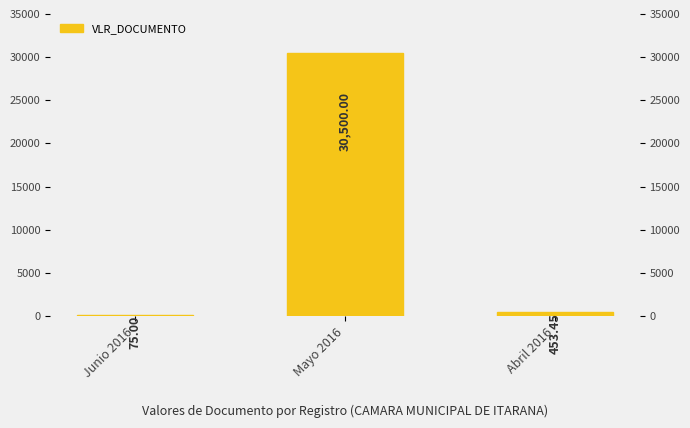

True or false: the data shows 308.5 at Abril 2016.

False